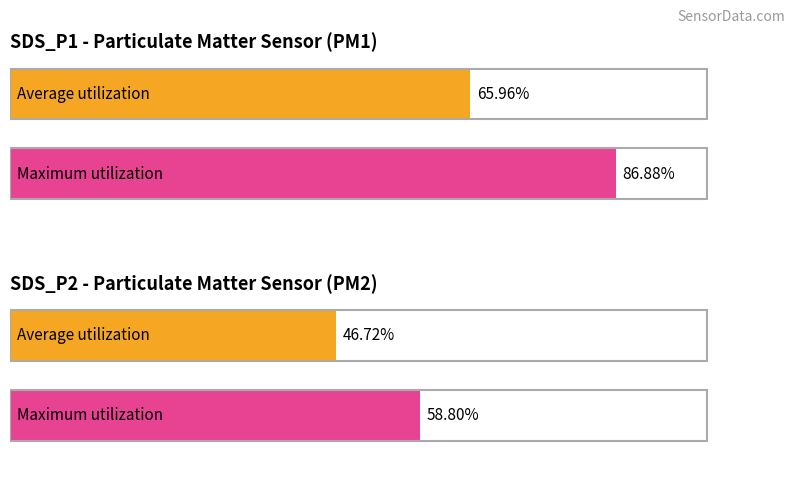

Rank the series at 00:13 from highest to lowest value.

SDS_P1, SDS_P2